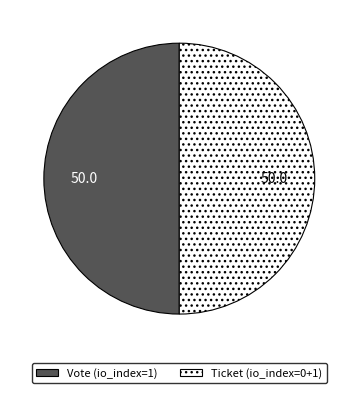

Approximately how many times larger is the value at Ticket (io_index=0+1) compared to Vote (io_index=1)?

1.0